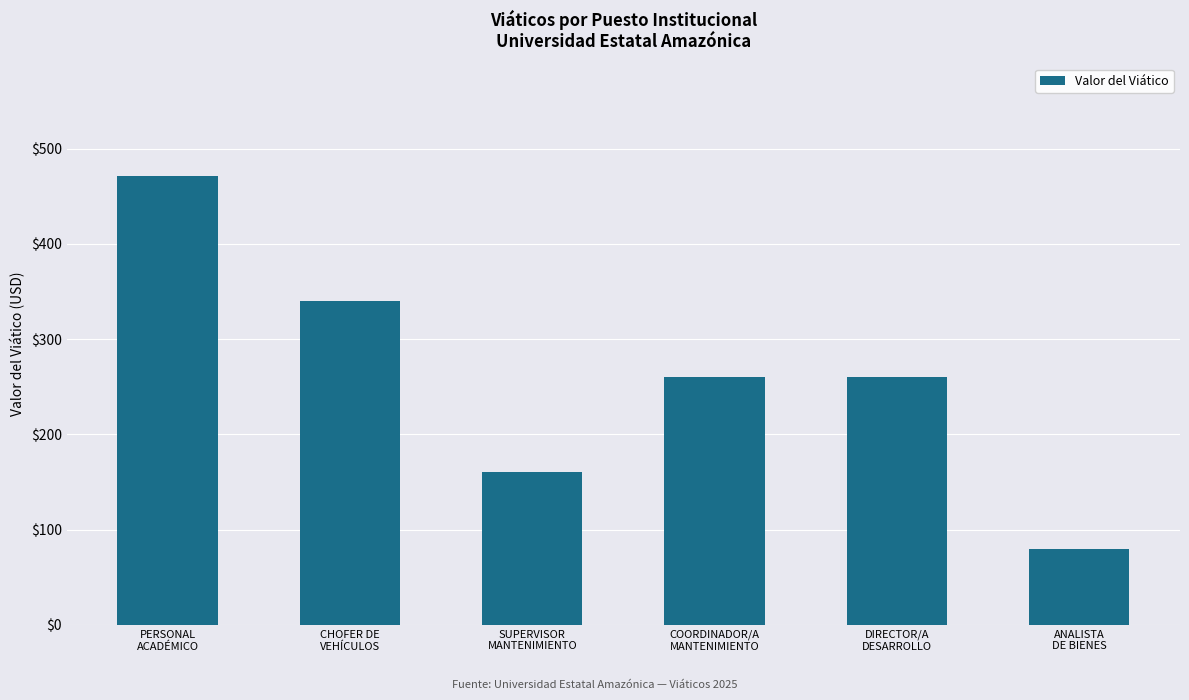

Reading left to right, list all the values displayed in this chart.

471.5	340.0	160.0	260.0	260.0	80.0